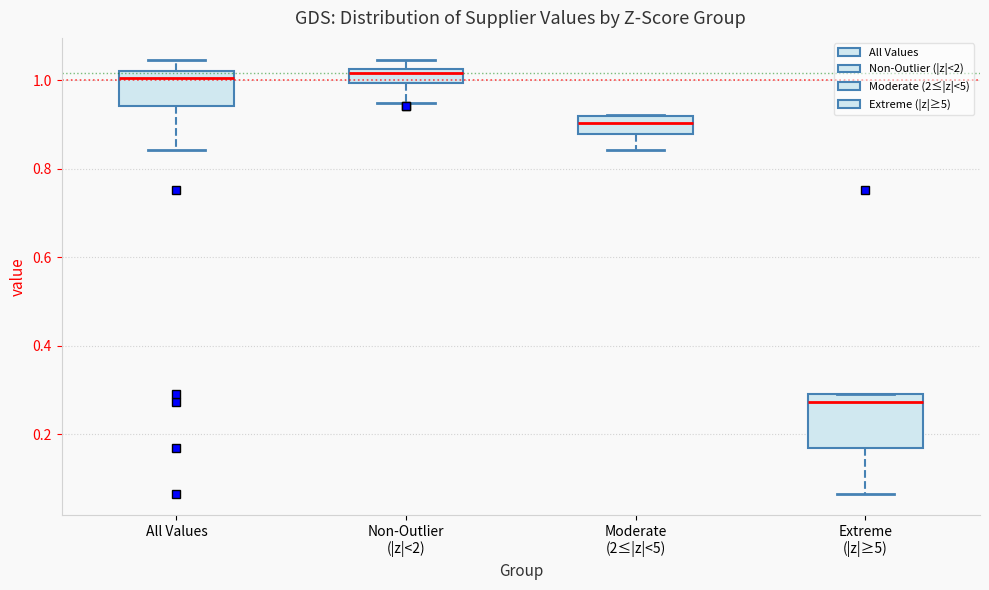

Reading left to right, read every box against the y-axis: the position of its median line, the range the box covers, and the ends of its whiskers. The values are not printed on the chart, so give them approximately, as read against the axis.

All Values: median 1.00, box 0.94 to 1.02, whiskers 0.84 to 1.04
Non-Outlier (|z|<2): median 1.02 (just below the box's upper edge), box 1.00 to 1.02, whiskers 0.94 to 1.04
Moderate (2≤|z|<5): median 0.90, box 0.88 to 0.92, whiskers 0.84 to 0.92
Extreme (|z|≥5): median 0.28, box 0.16 to 0.30, whiskers 0.06 to 0.30